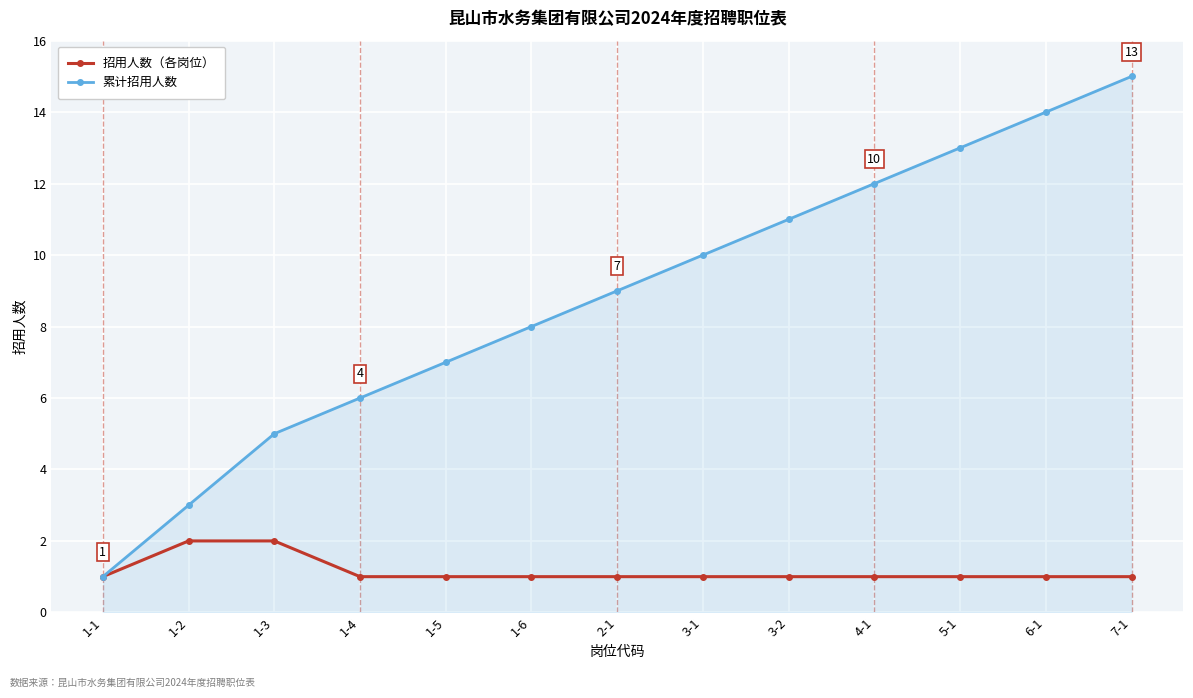

Reading left to right, extract all data points from this chart.

招用人数（各岗位）: 1	2	2	1	1	1	1	1	1	1	1	1	1
累计招用人数: 1	3	5	6	7	8	9	10	11	12	13	14	15